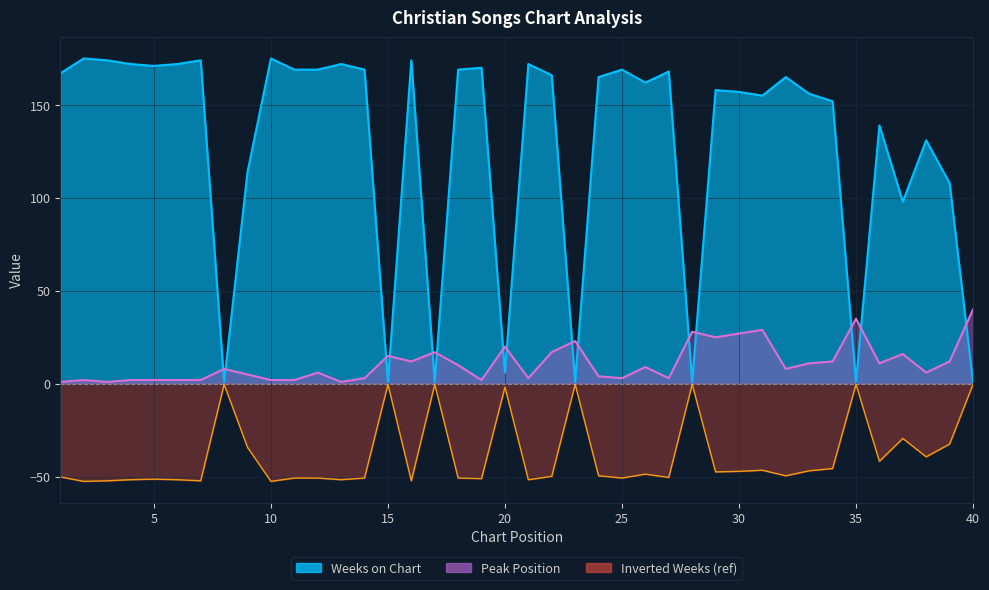

List the labels in order of Peak Position value, smallest first.

1, 3, 13, 2, 4, 5, 6, 7, 10, 11, 19, 14, 21, 25, 27, 24, 9, 12, 38, 8, 32, 26, 18, 33, 36, 16, 34, 39, 15, 37, 17, 22, 20, 23, 29, 30, 28, 31, 35, 40